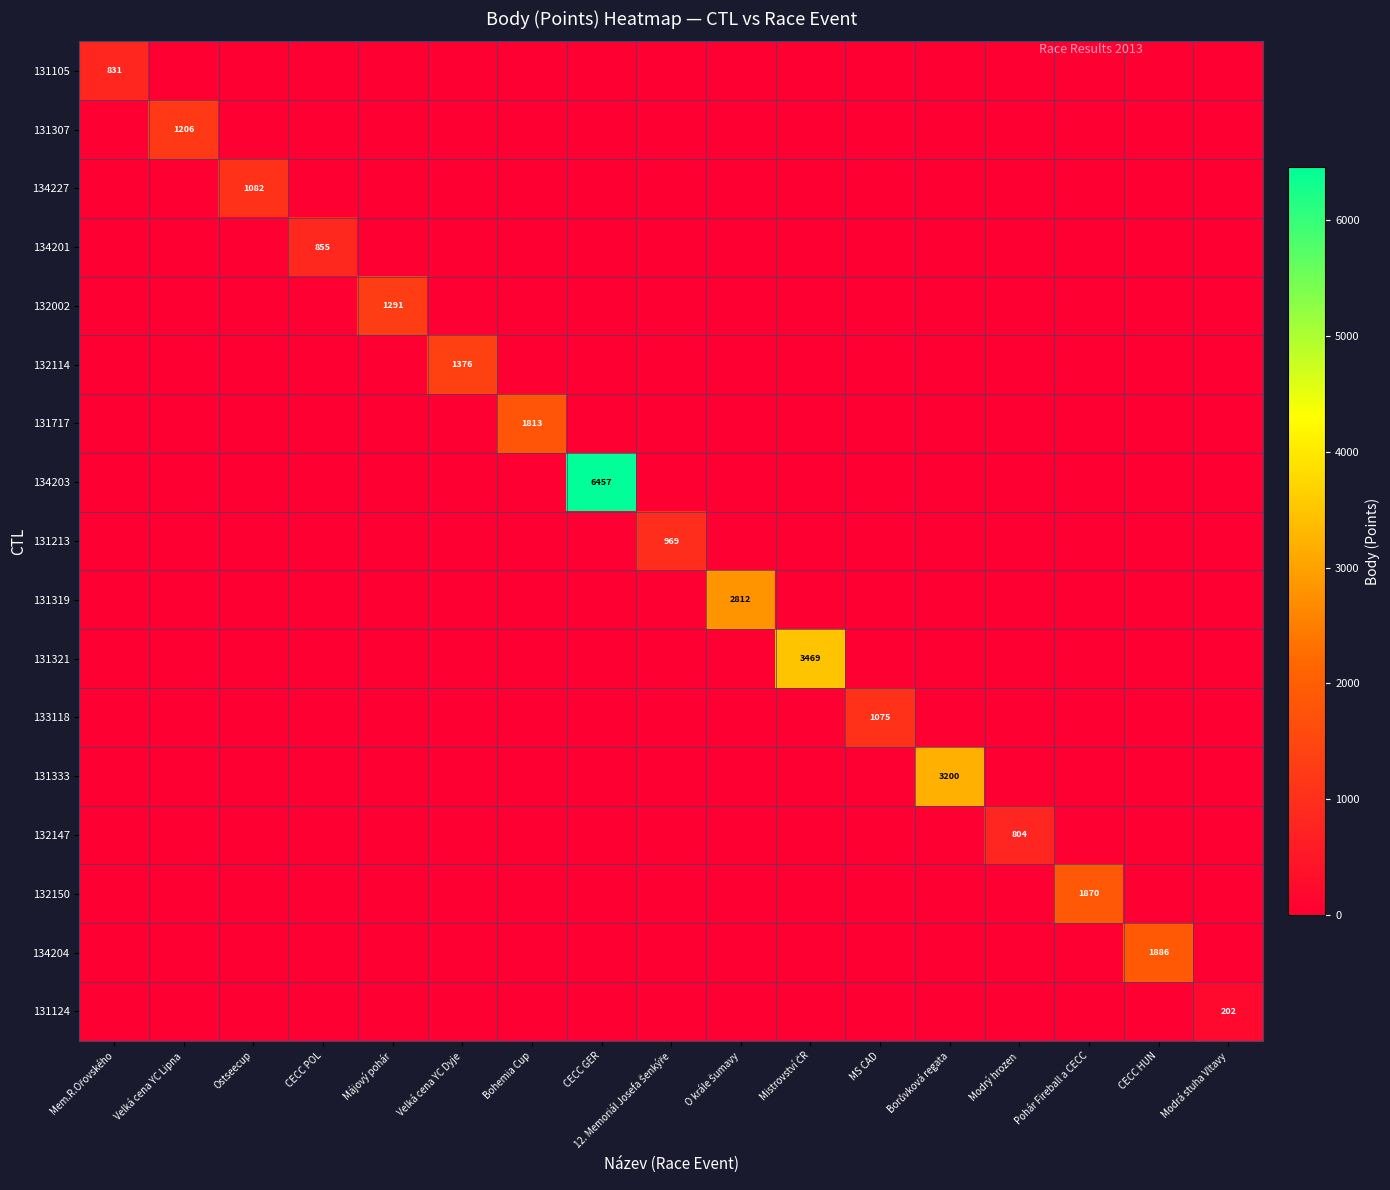

Is it true that 134201 equals 0 at O krále Šumavy?

True